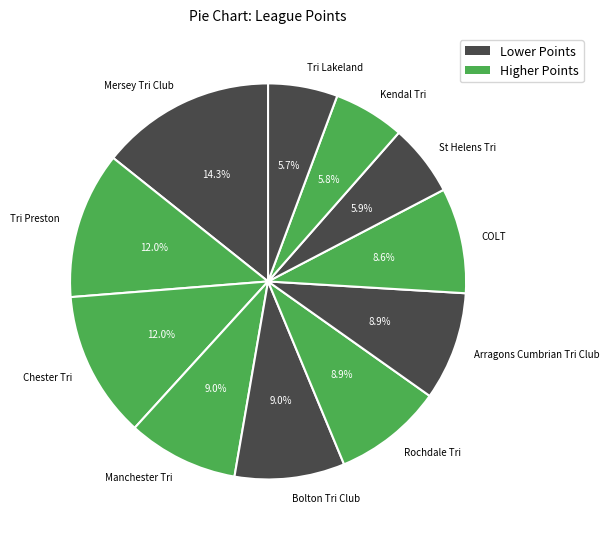

To the nearest percent, what is the combined percentage of Chester Tri and Tri Preston?

24%